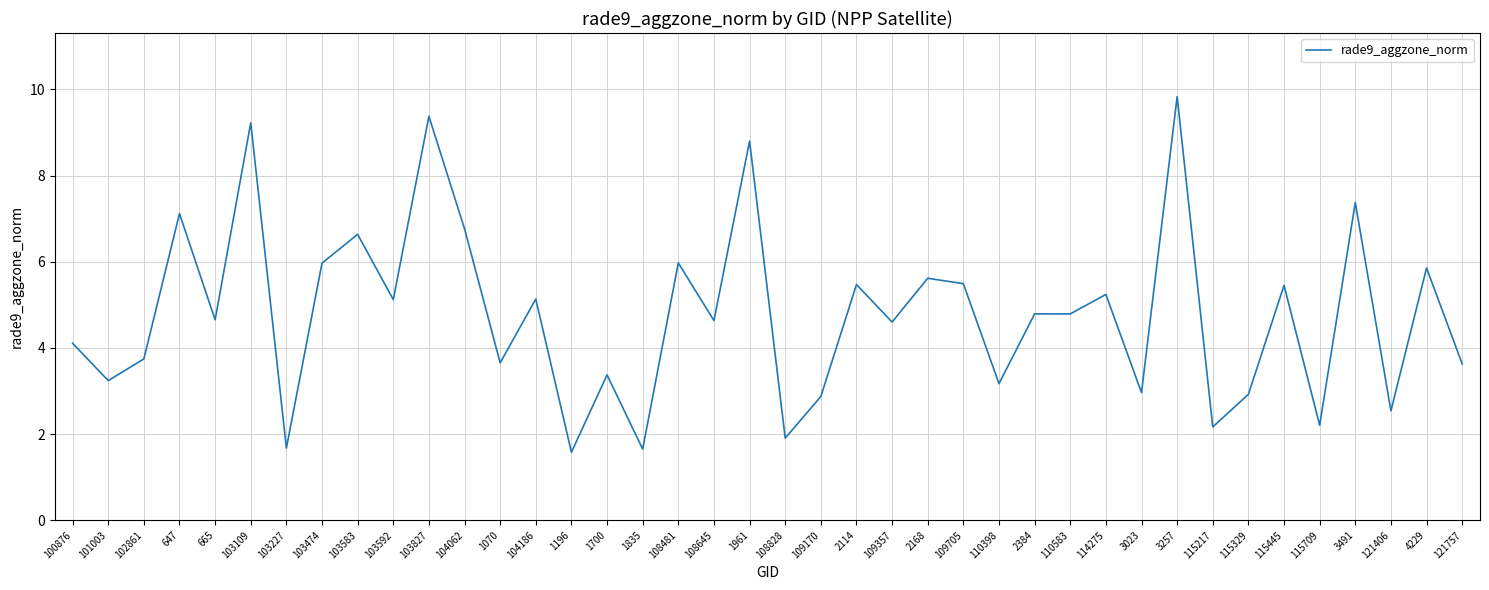

At which category does the chart reach its peak across all series?

3257